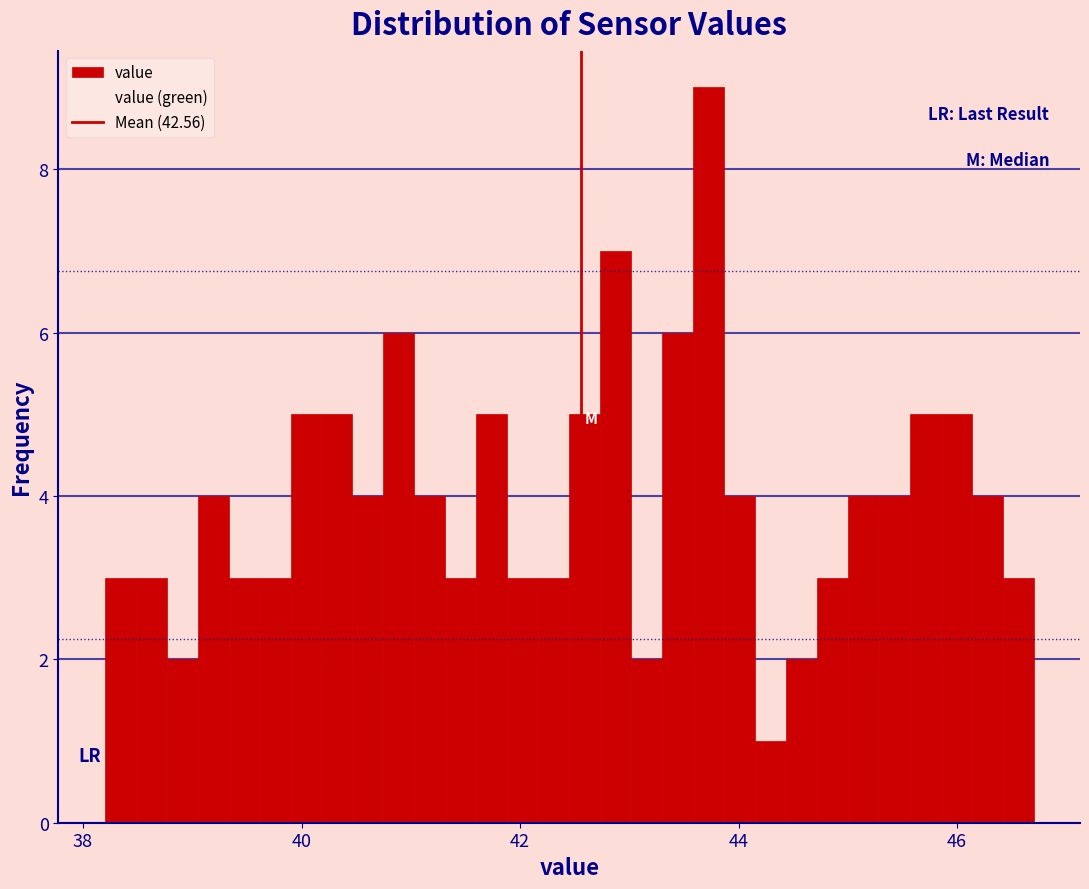

Around what value on the x-axis is the tallest bar? Give the approximate position of its centre, as read against the axis.

43.8